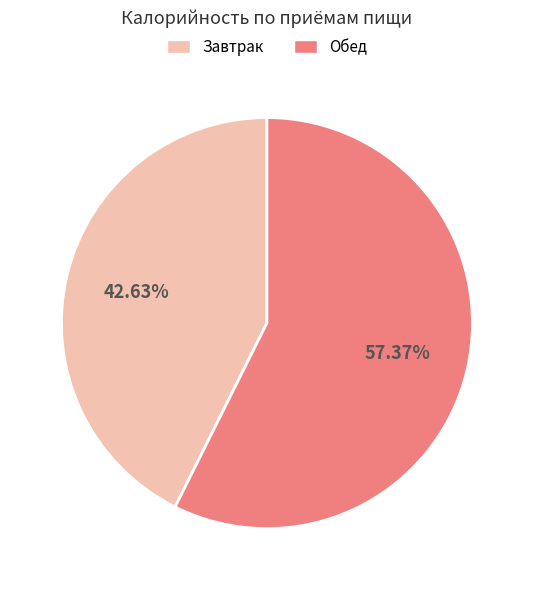

Does any single category account for the majority?

Yes